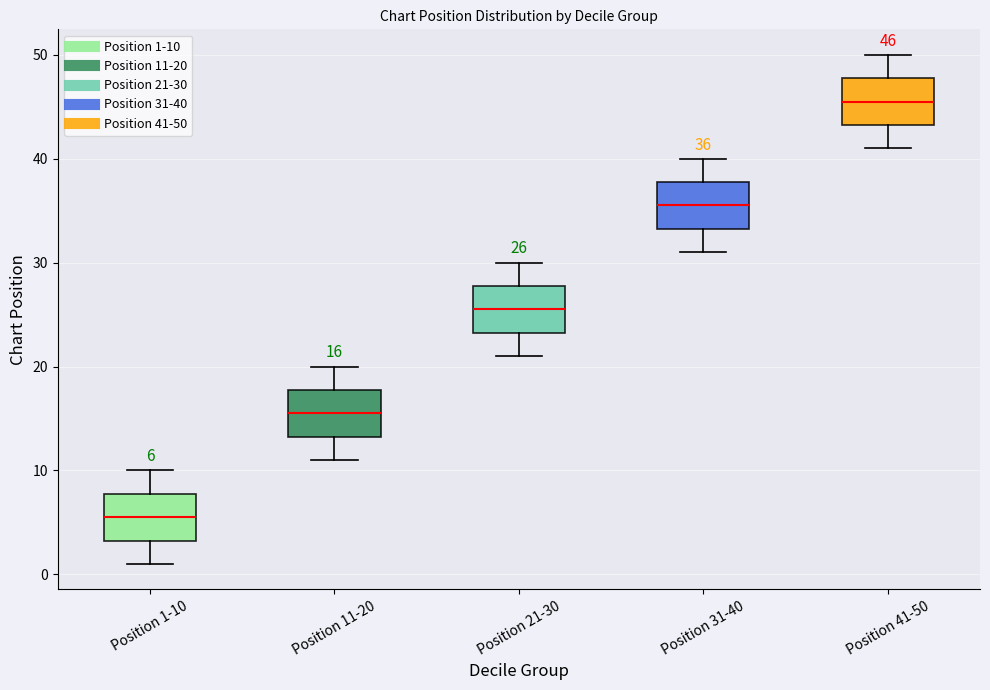

Which box has the highest median line?

Position 41-50